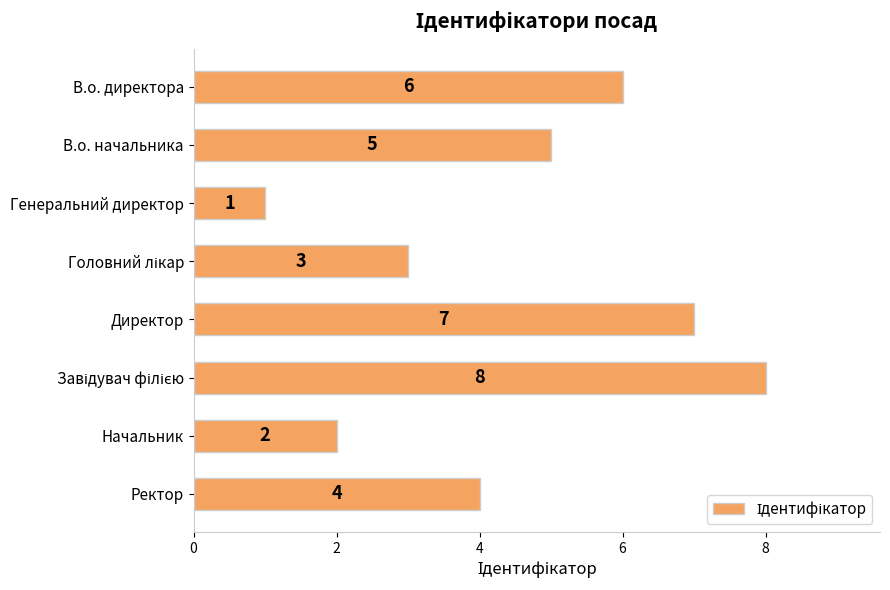

What value does the data have at Директор?

7